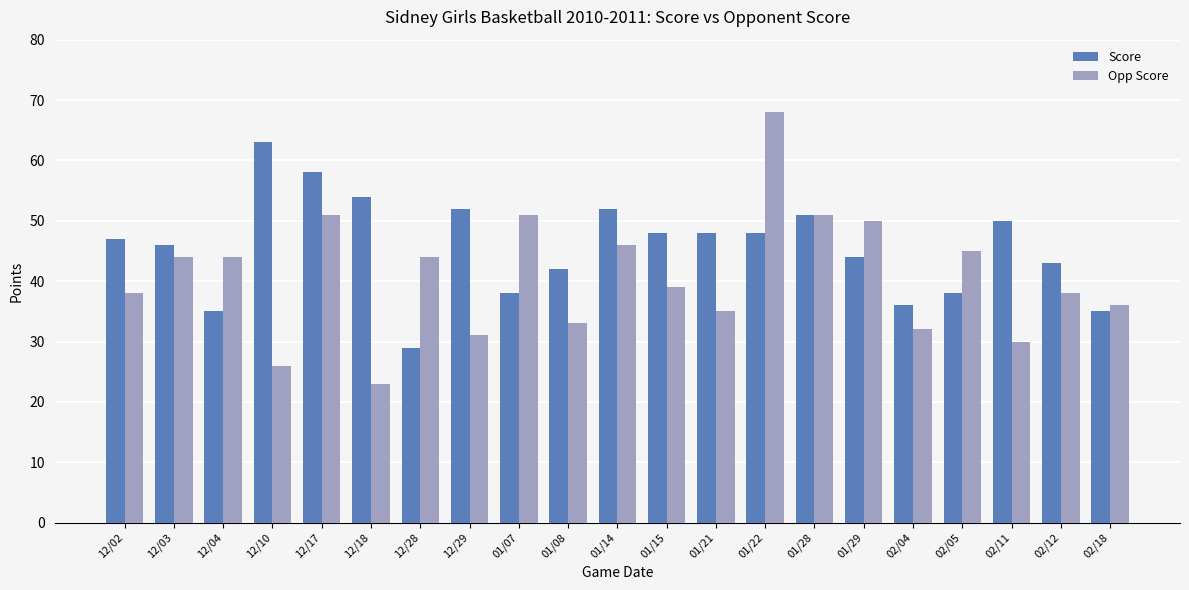

Reading left to right, extract all data points from this chart.

Score: 47	46	35	63	58	54	29	52	38	42	52	48	48	48	51	44	36	38	50	43	35
Opp Score: 38	44	44	26	51	23	44	31	51	33	46	39	35	68	51	50	32	45	30	38	36